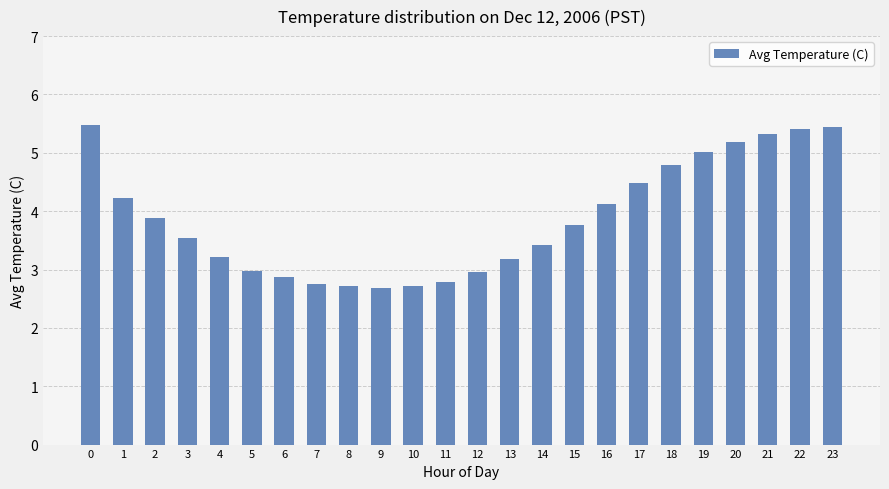

What is the greatest value displayed?

5.5